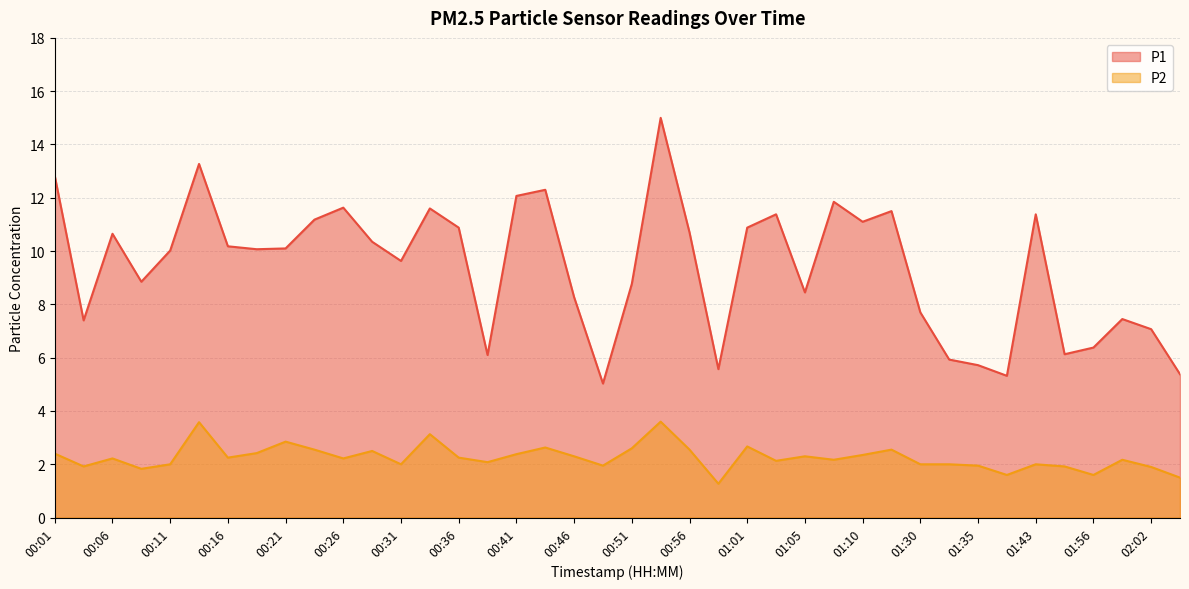

List the series in order of their overall mean, highest first.

P1, P2